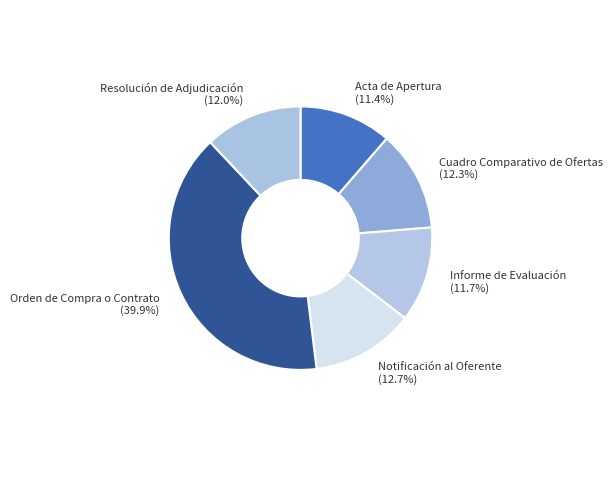

What percentage is the Acta de Apertura slice, to the nearest percent?

11%